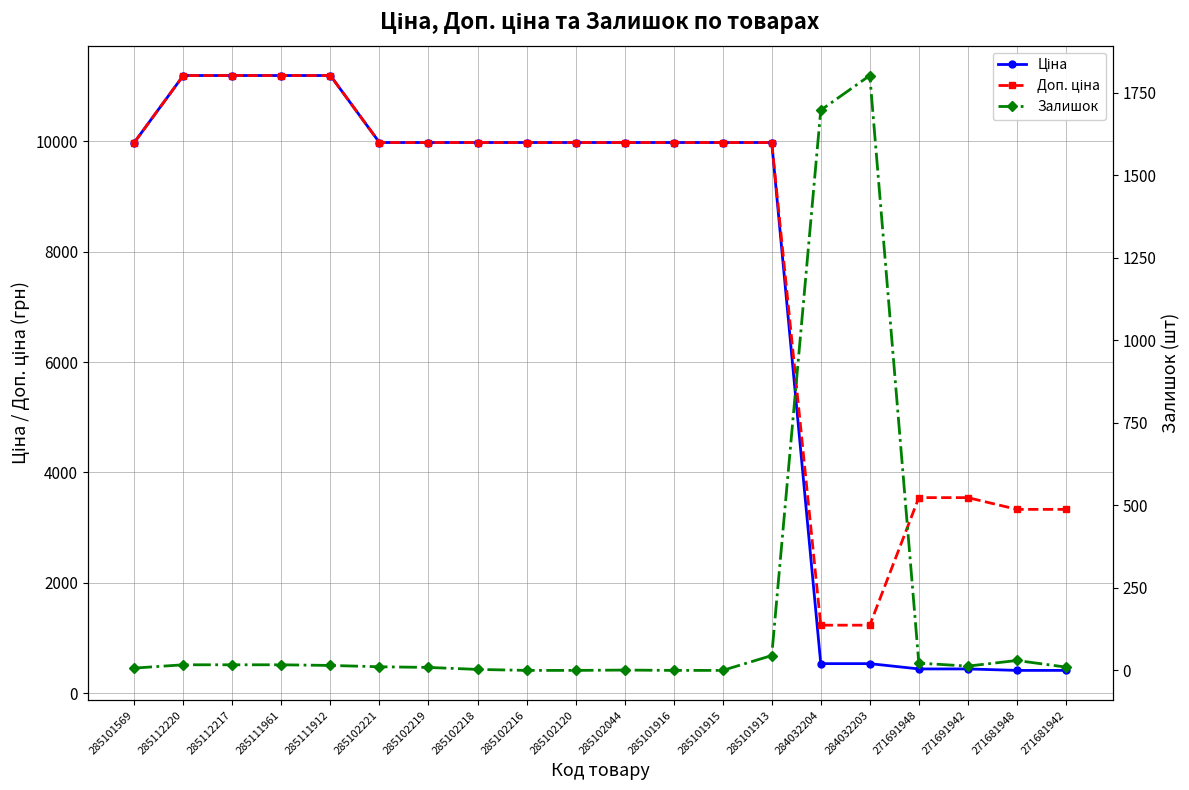

Which category has the lowest value in the Ціна series?

271681948